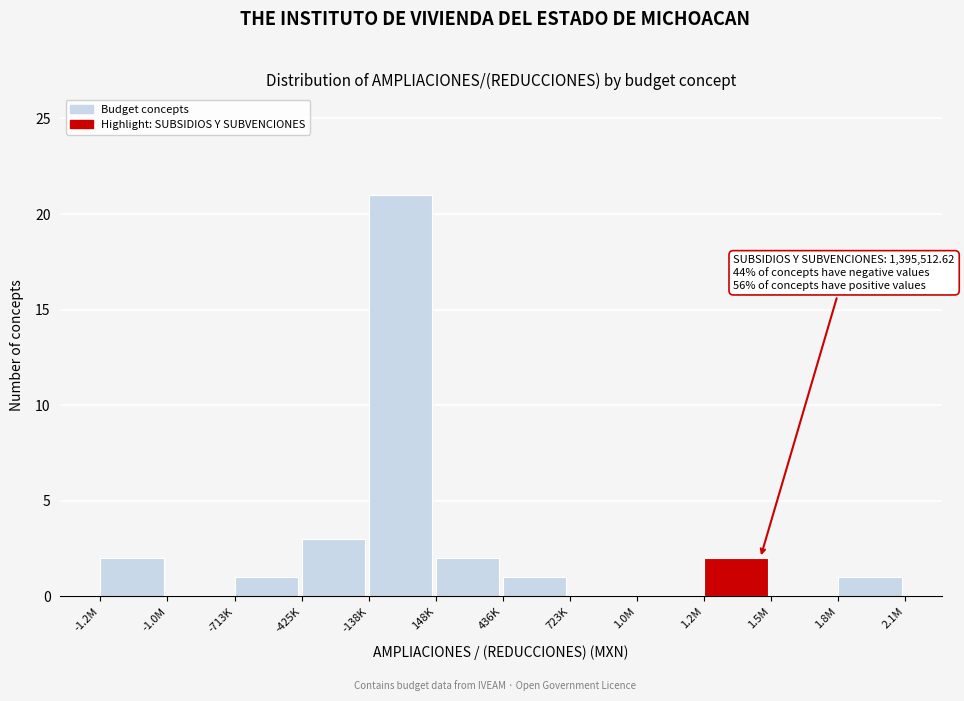

Reading left to right, extract all data points from this chart.

-1.2M=2	-1.0M=0	-713K=1	-425K=3	-138K=21	148K=2	436K=1	723K=0	1.0M=0	1.2M=2	1.5M=0	1.8M=1